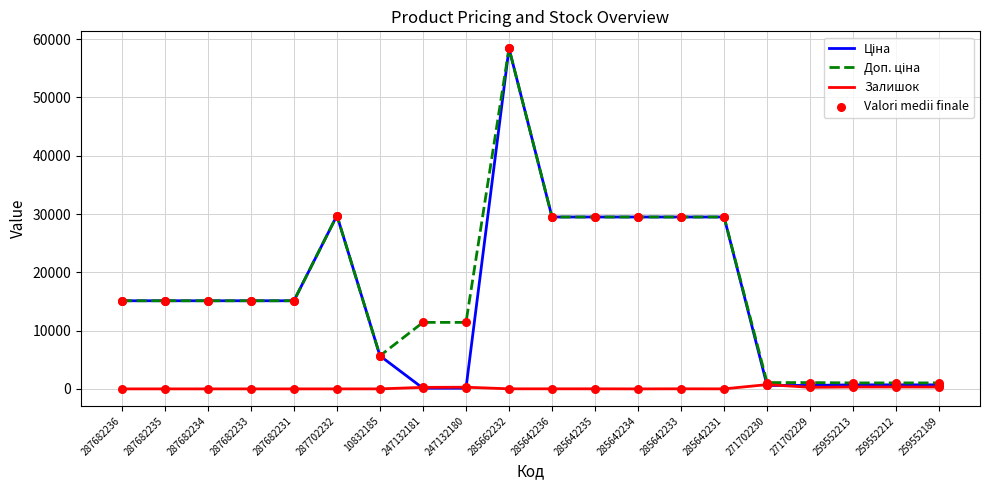

The Залишок series shows 12.0 at 285662232. True or false?

True